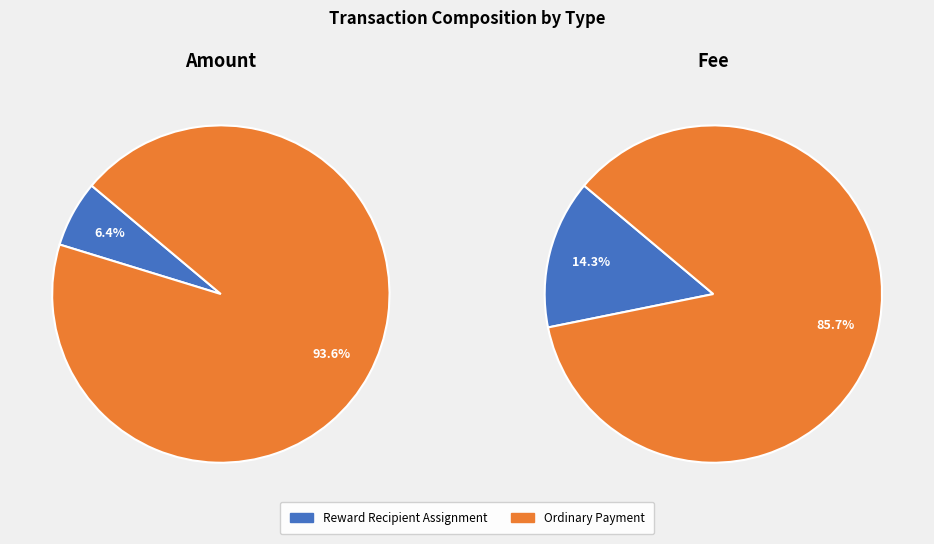

What percentage is the Ordinary Payment slice, to the nearest percent?

86%